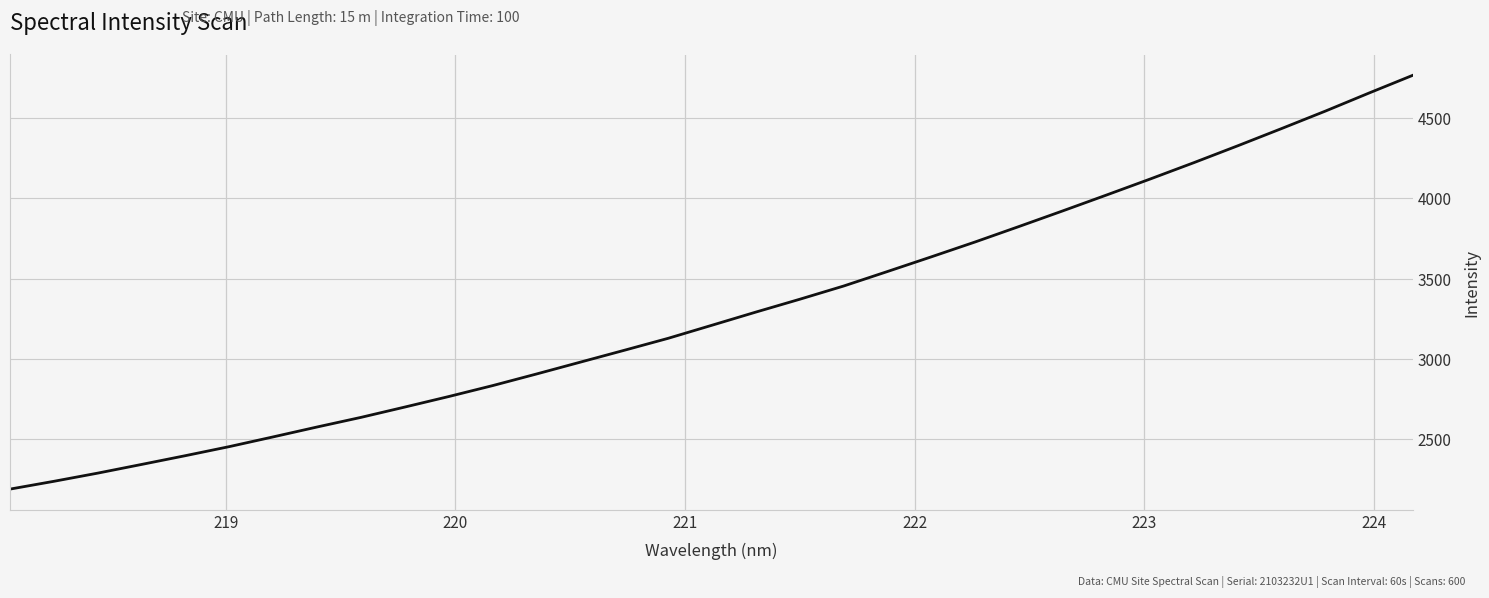

What is the maximum value shown in the chart?

4764.6